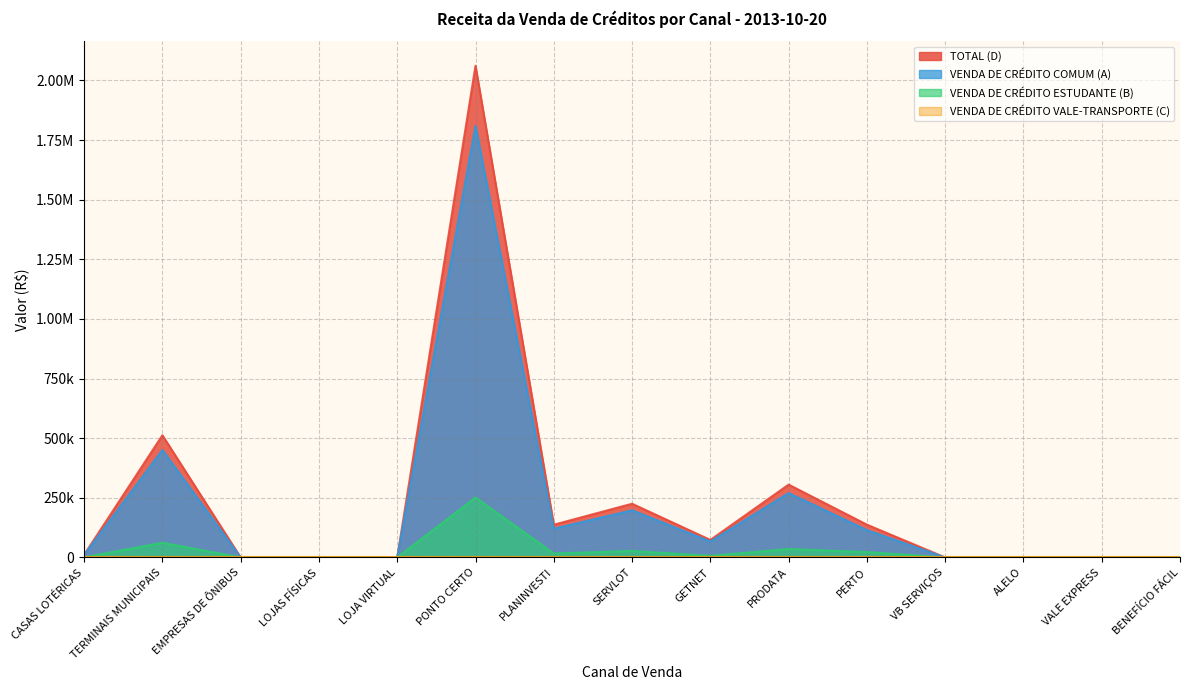

Is it true that VENDA DE CRÉDITO ESTUDANTE (B) equals 16655.9 at PLANINVESTI?

True